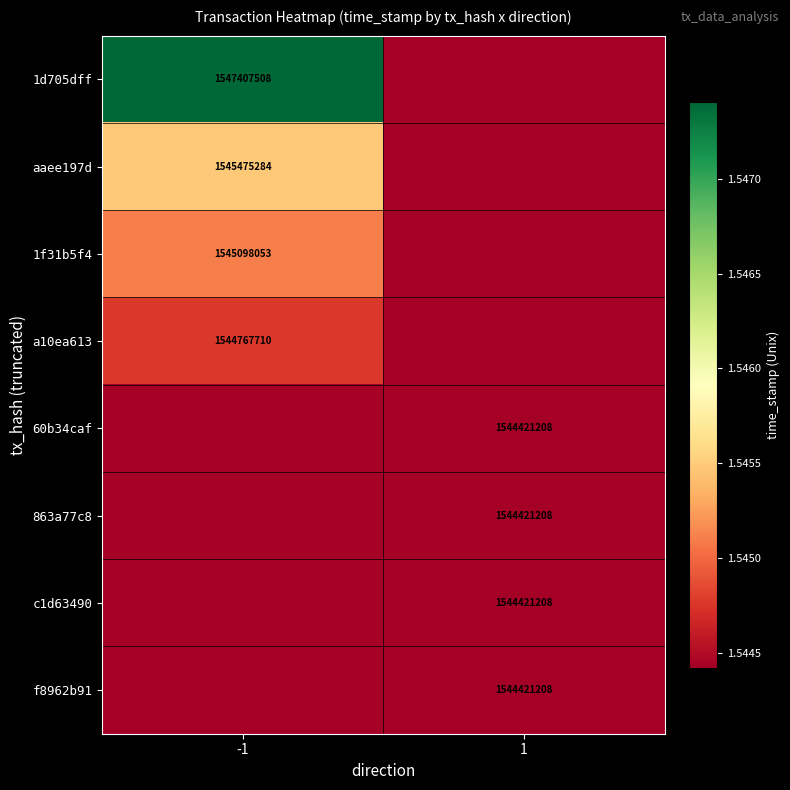

Count the number of categories in the chart.

2